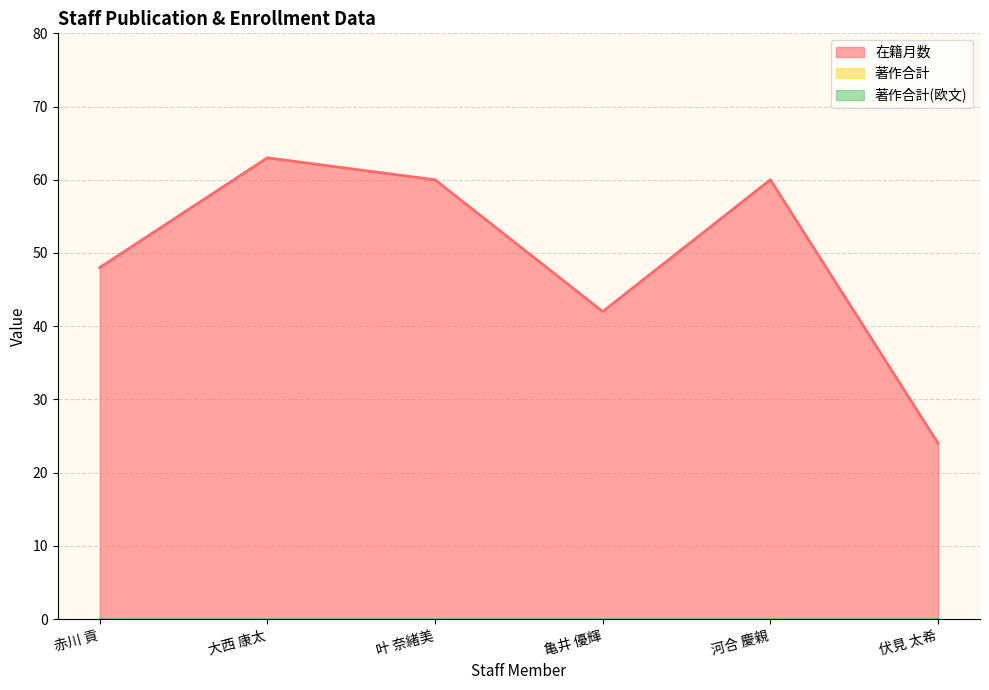

Rank the series at 伏見 太希 from lowest to highest value.

著作合計, 著作合計(欧文), 在籍月数